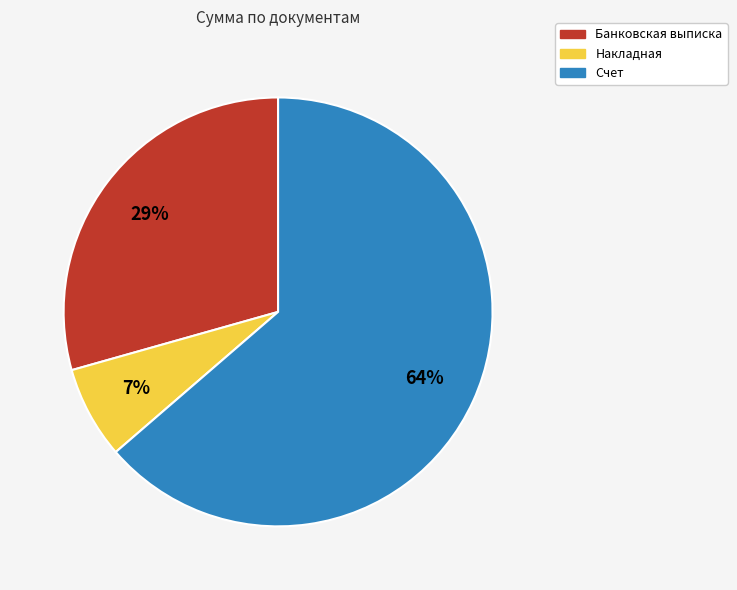

To the nearest percent, what portion does Счет represent?

64%